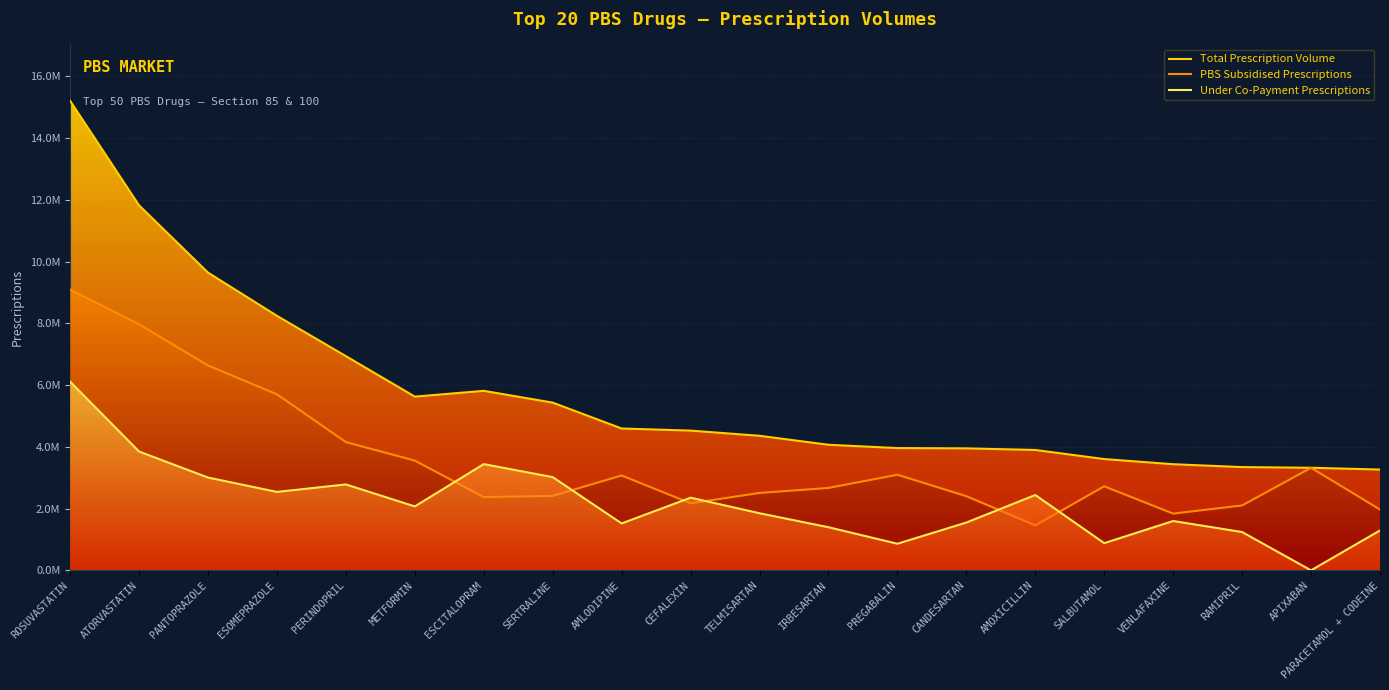

What is the maximum value shown in the chart?

15206544